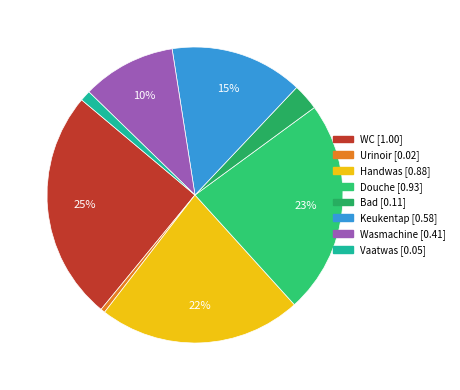

To the nearest percent, what portion does Vaatwas represent?

1%